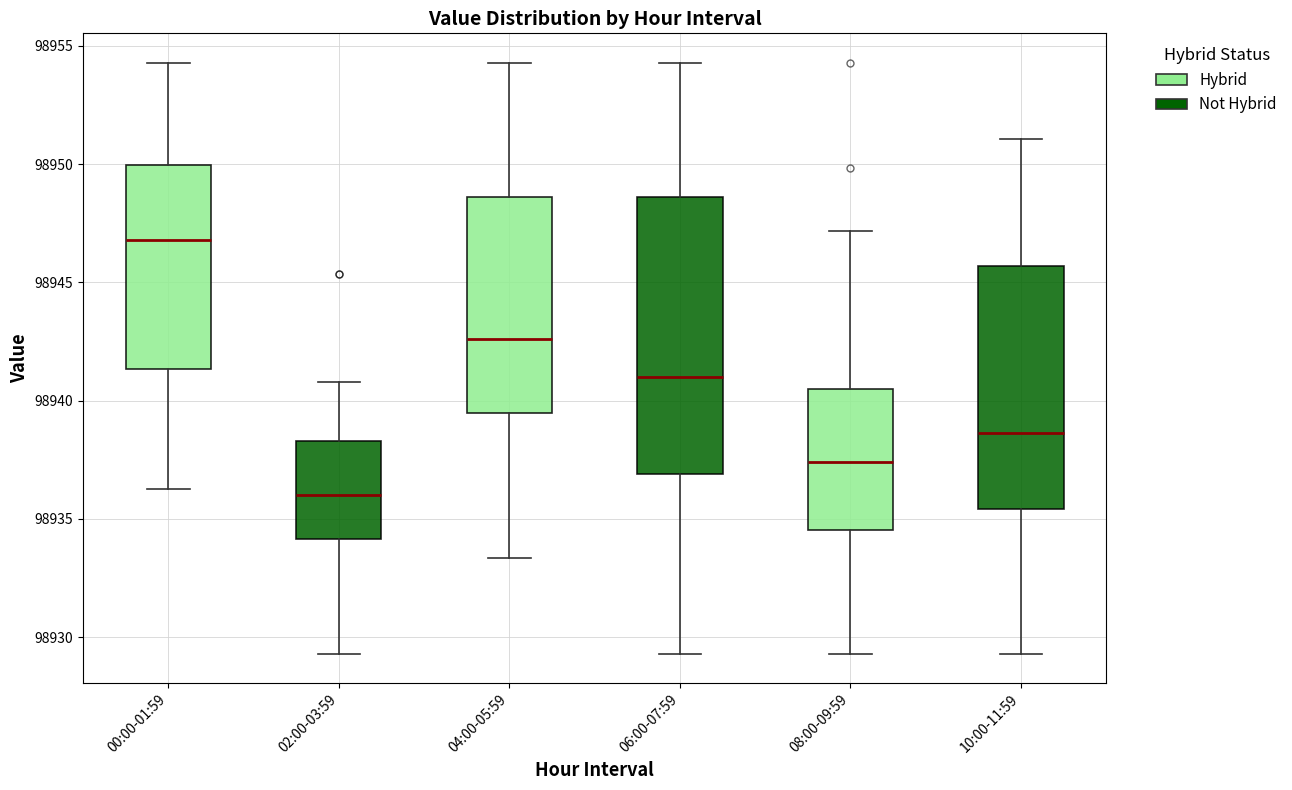

Which box's median line is the highest?

00:00-01:59